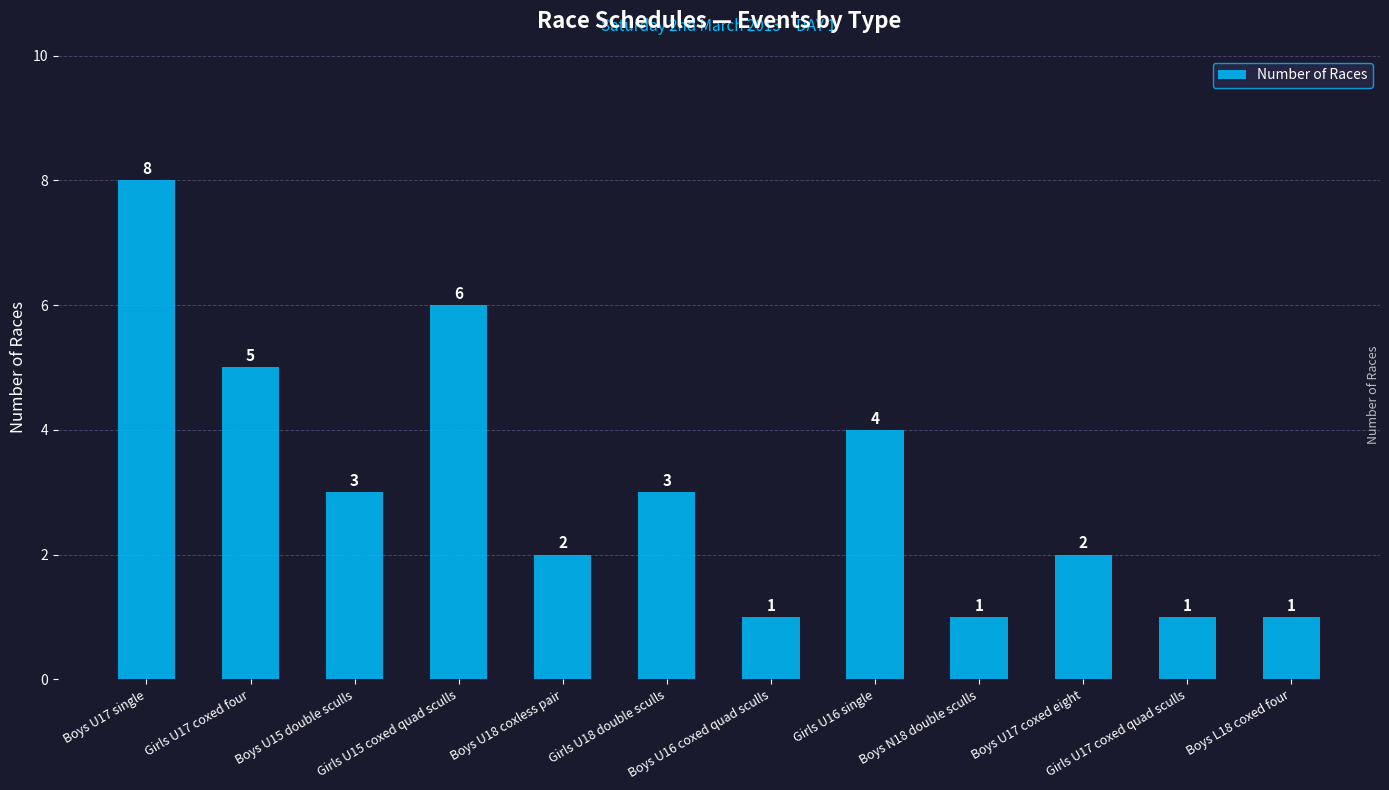

Reading left to right, what are all the values shown in this chart?

8	5	3	6	2	3	1	4	1	2	1	1